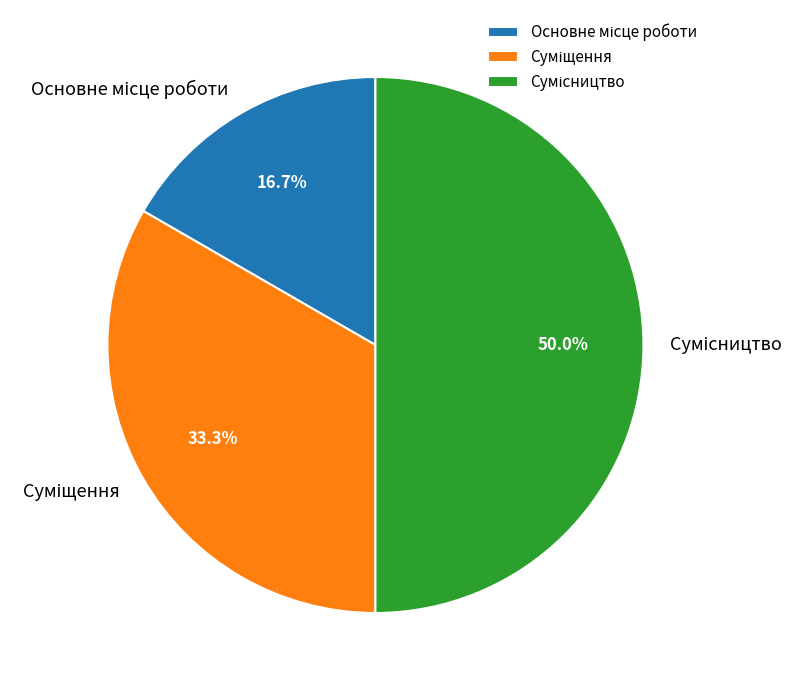

What percentage is NOT represented by Суміщення?

66.7%